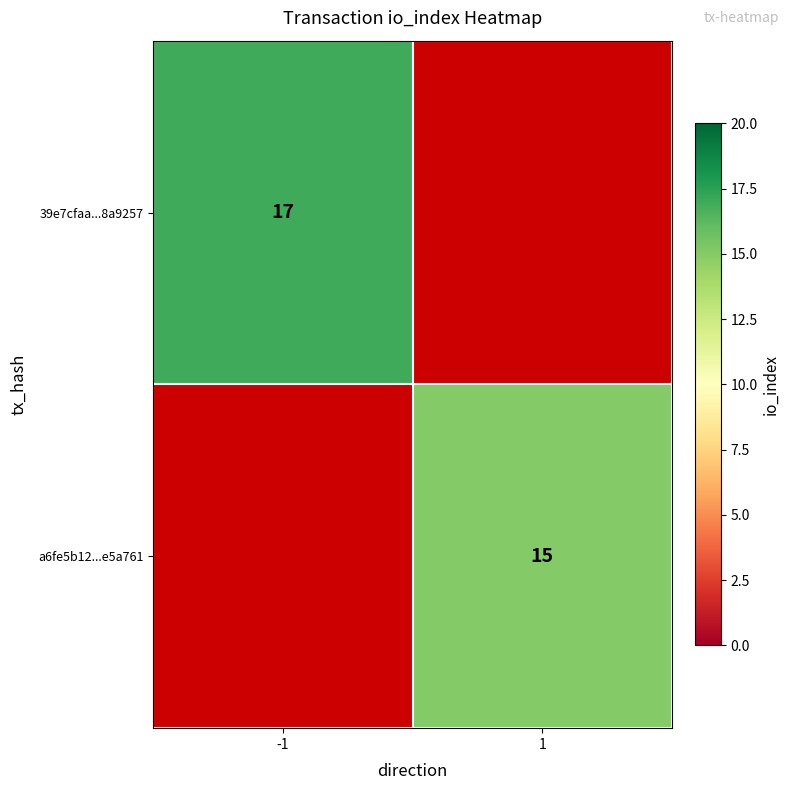

What is the minimum value shown in the chart?

15.0